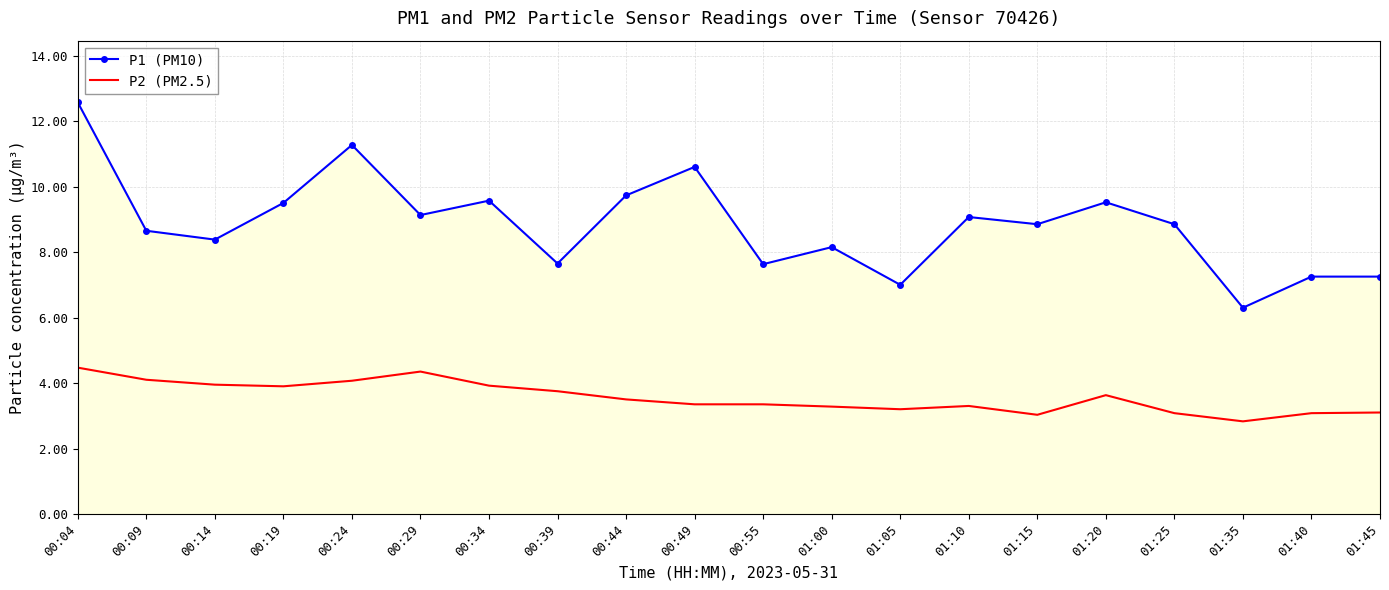

True or false: P2 (PM2.5) and P1 (PM10) cross at least once.

False